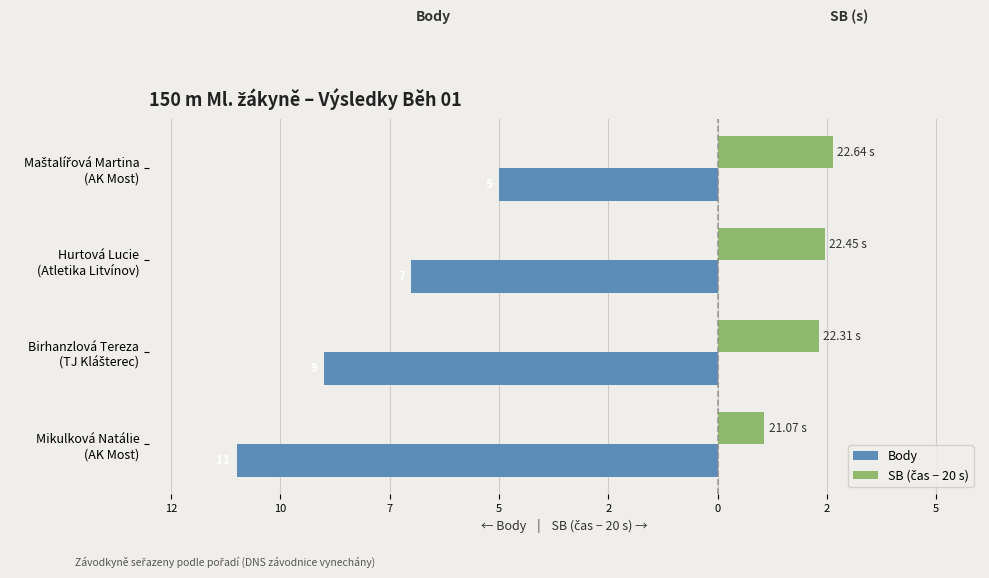

Are the bars grouped side by side (vs. stacked)?

Yes